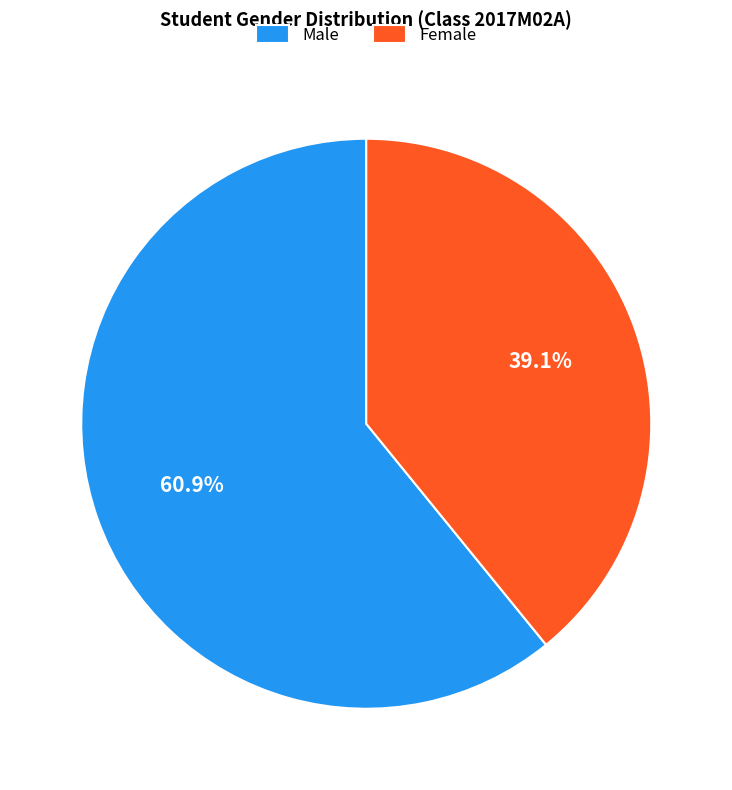

Which has a higher value, Male or Female?

Male